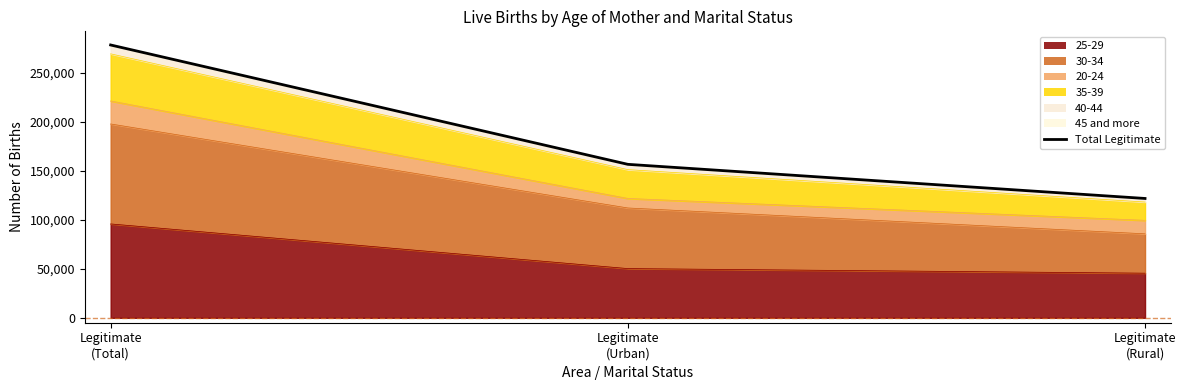

What is the maximum value shown in the chart?

278521